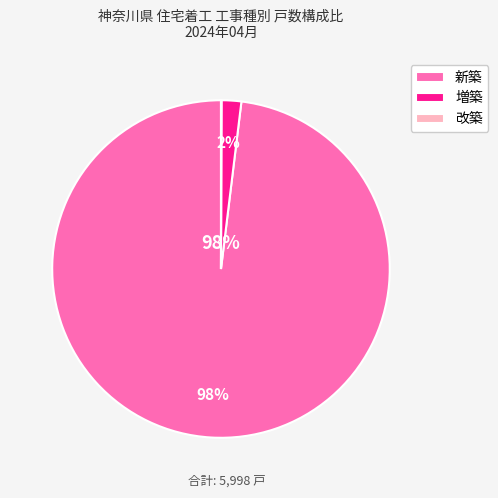

Does 新築 account for over 50% of the chart?

Yes